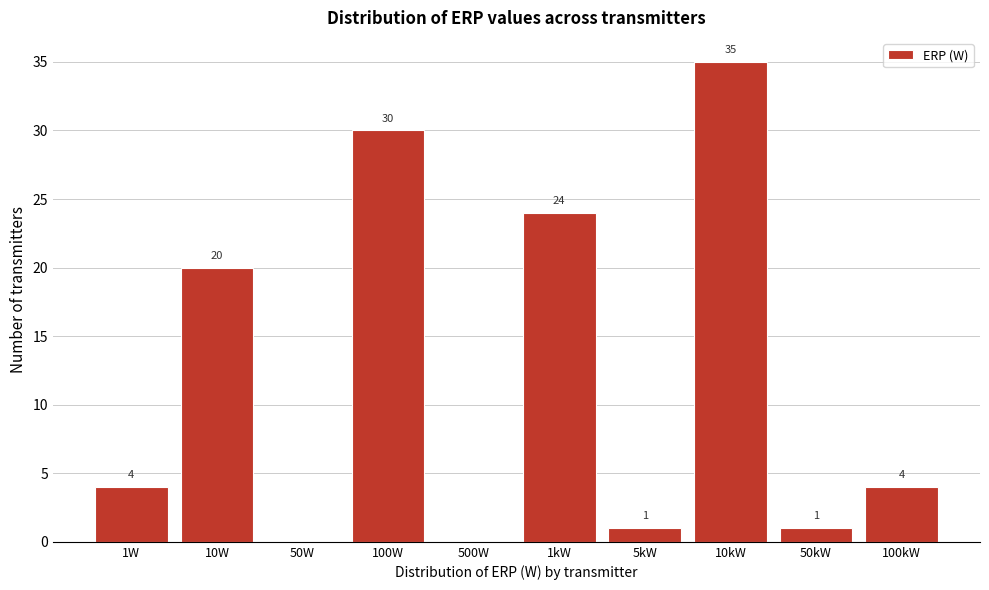

Reading left to right, what are all the values shown in this chart?

1W=4	10W=20	50W=0	100W=30	500W=0	1kW=24	5kW=1	10kW=35	50kW=1	100kW=4